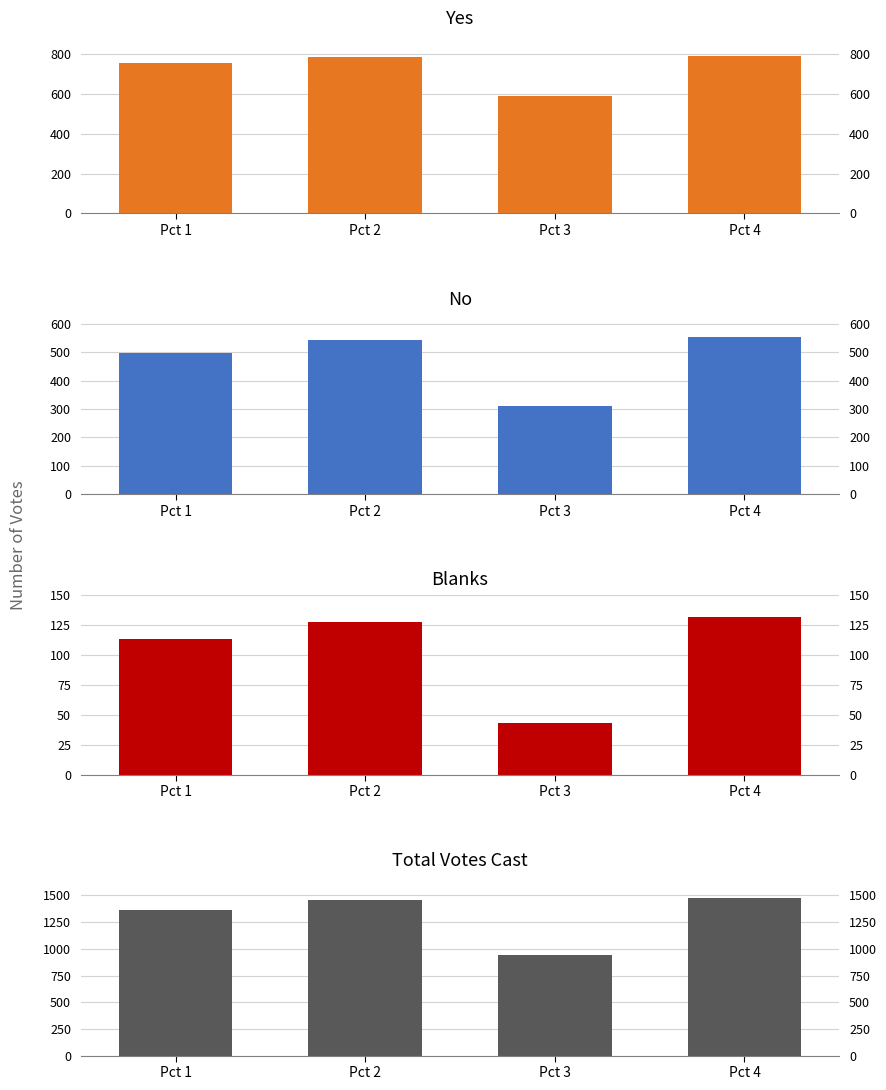

How many values in the Blanks series exceed 127?

1